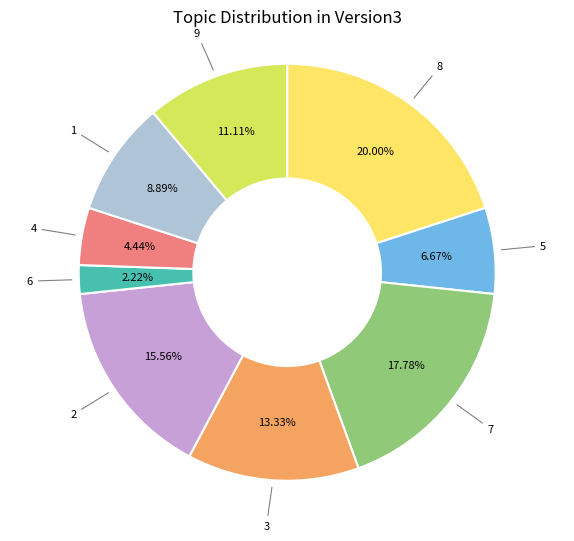

Rank the categories by value from highest to lowest.

8, 7, 2, 3, 9, 1, 5, 4, 6